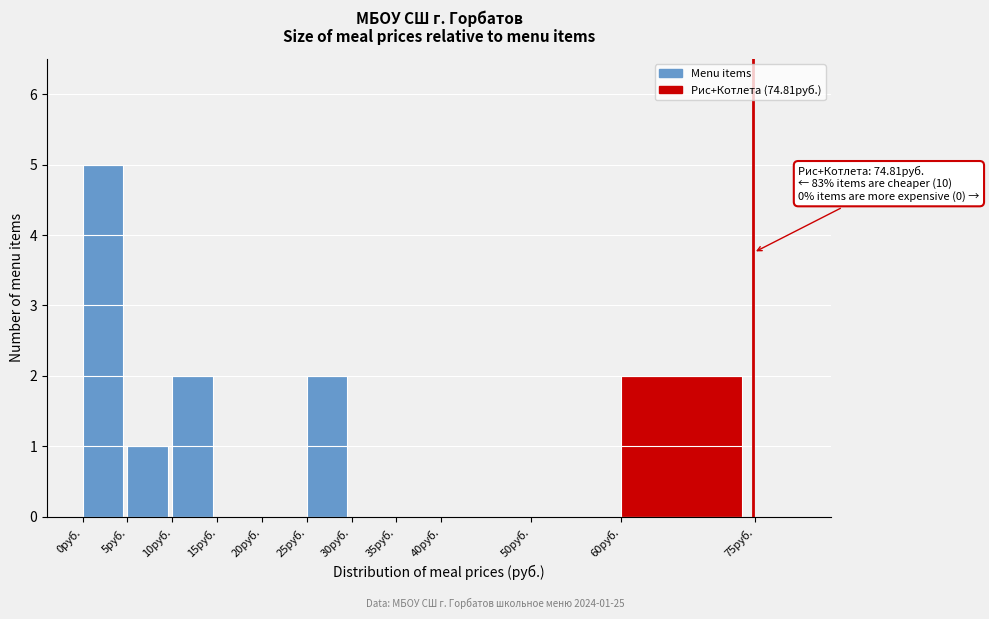

Which range on the x-axis has the tallest bar?

0 to 5